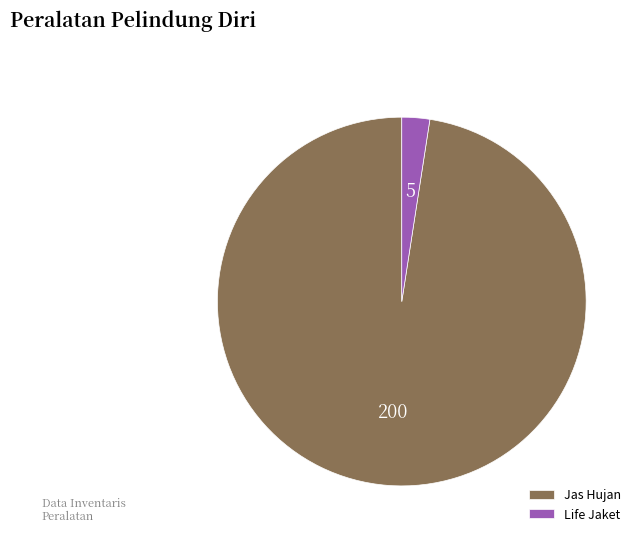

Which category accounts for the majority?

Jas Hujan